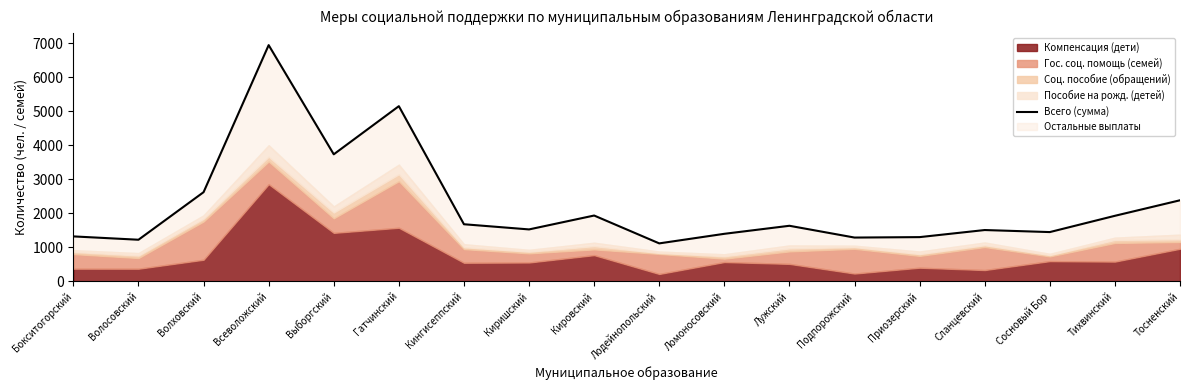

Count the number of categories in the chart.

18